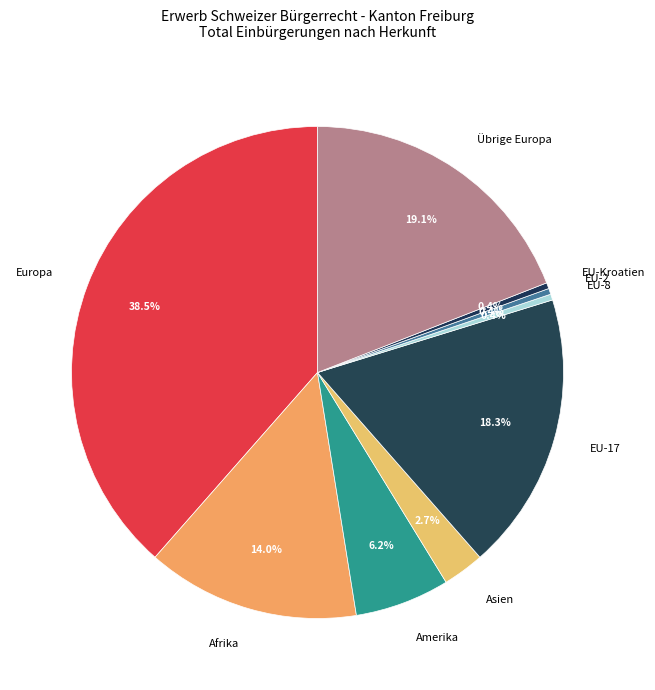

Count the number of slices in the pie.

9